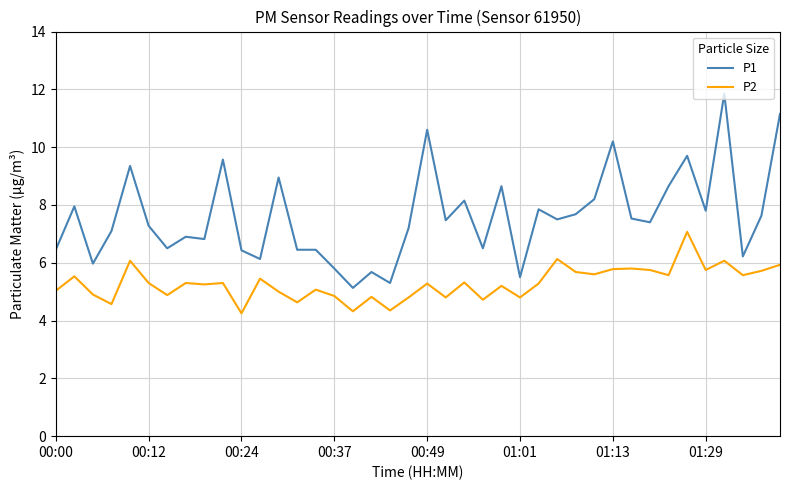

True or false: P1 and P2 intersect in this chart.

False